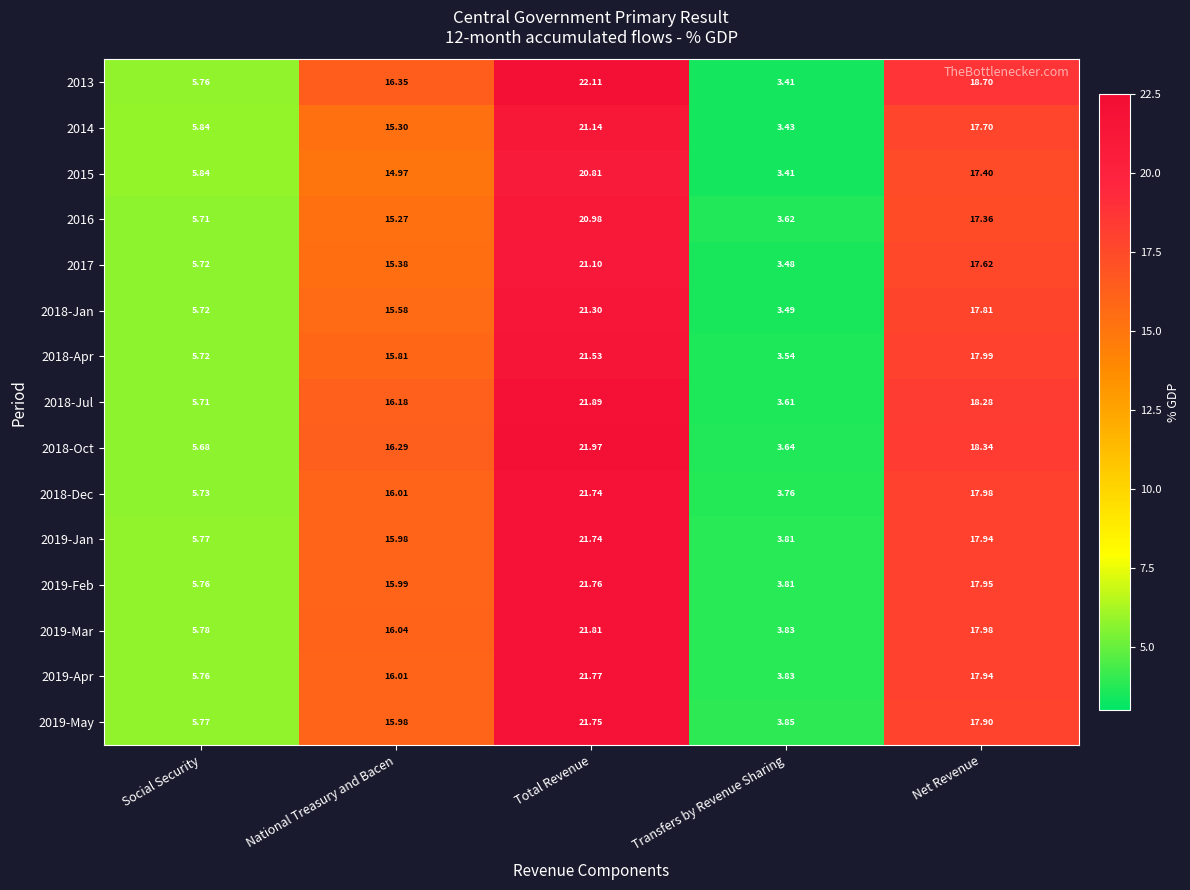

Which label corresponds to the smallest value in the chart?

Transfers by Revenue Sharing